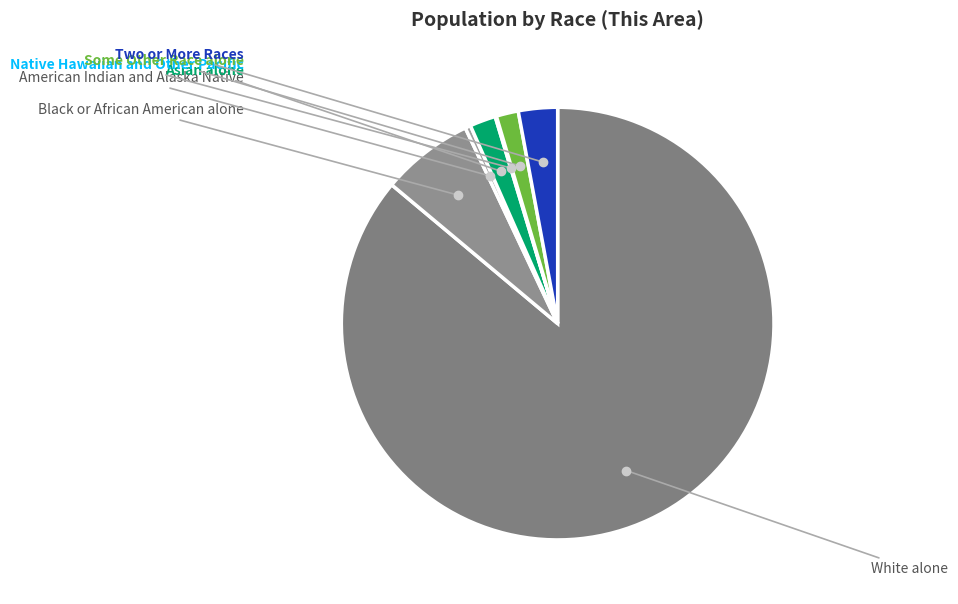

To the nearest percent, what is the average slice percentage?

14%